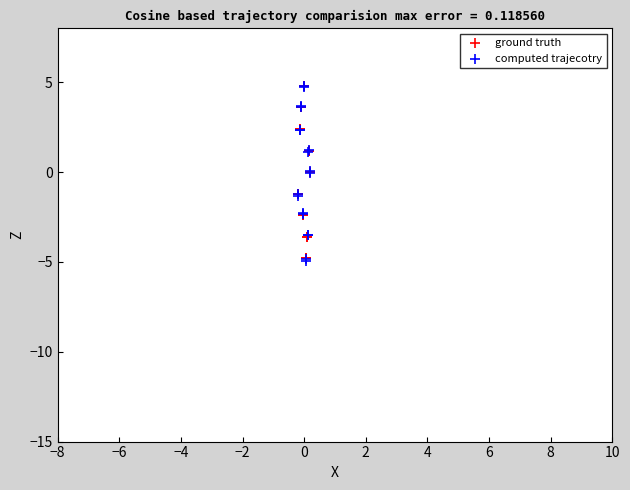

What are all the series names shown in the legend?

ground truth, computed trajecotry